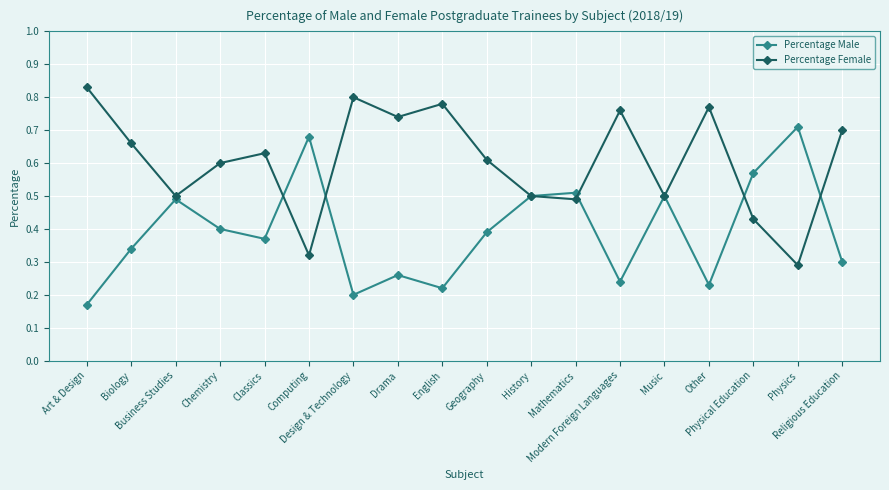

How many Percentage Male values are between 0 and 1?

18